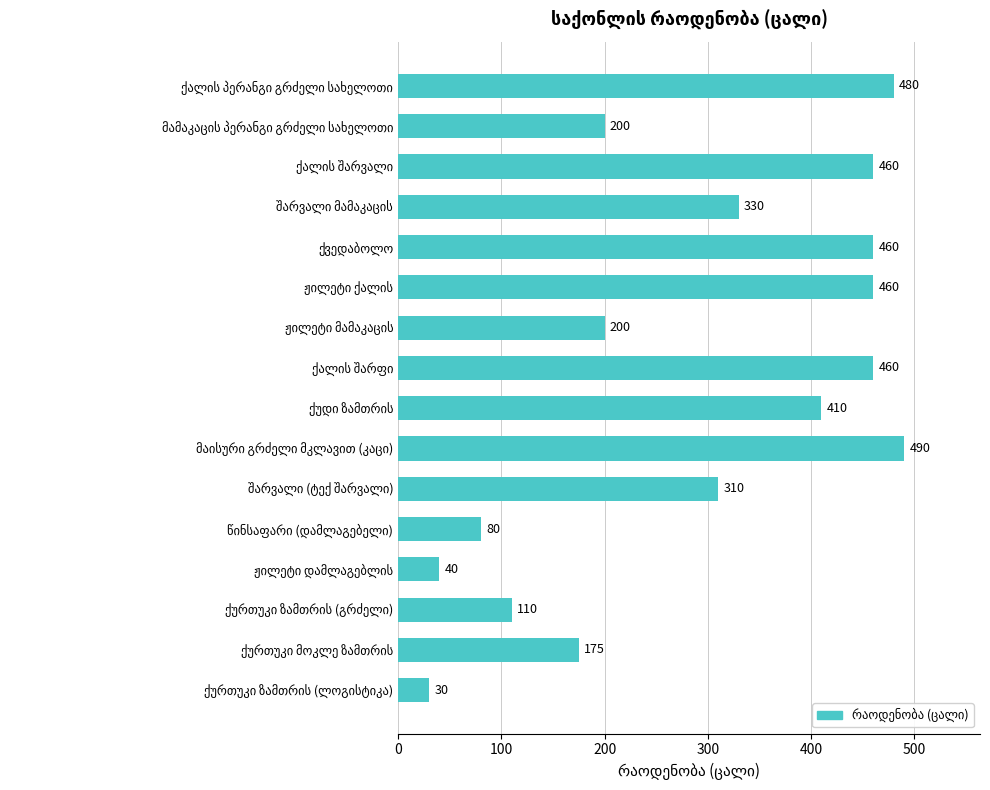

What is the difference between the maximum and minimum values?

460